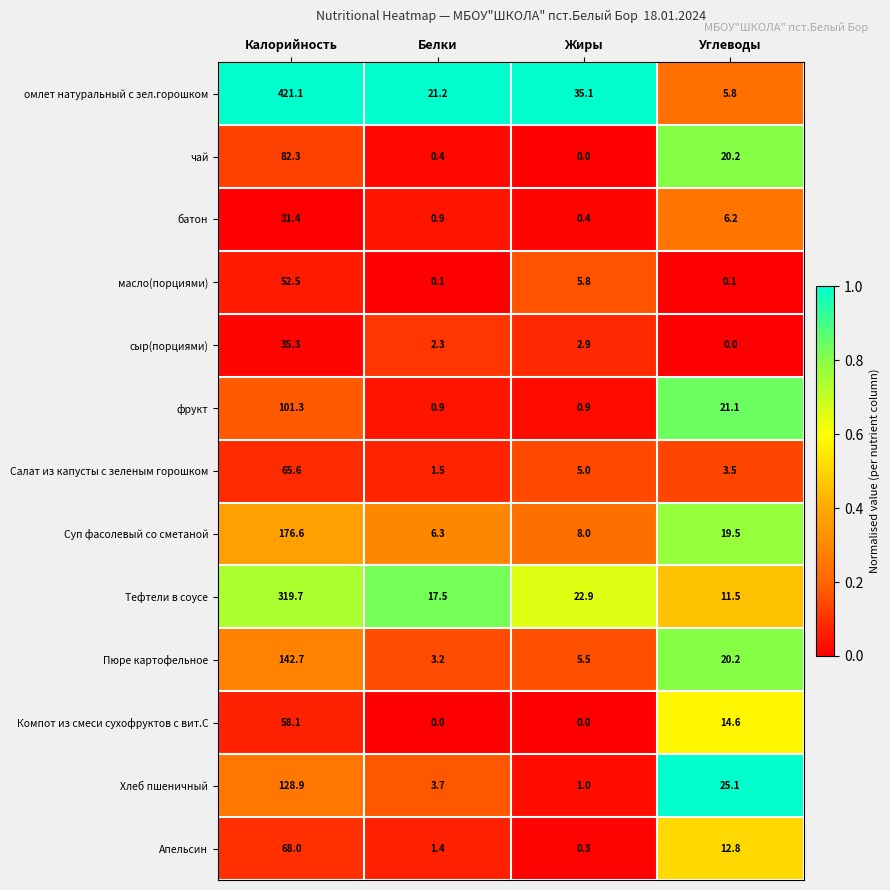

Count the number of categories in the chart.

4